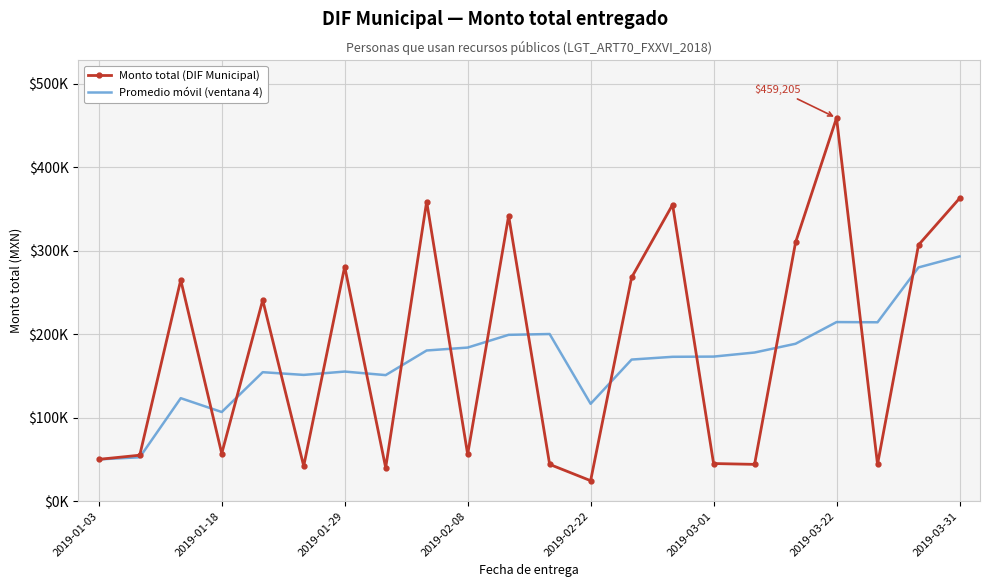

What is the value of the Promedio móvil (ventana 4) point at the 3rd from the left?

123333.3